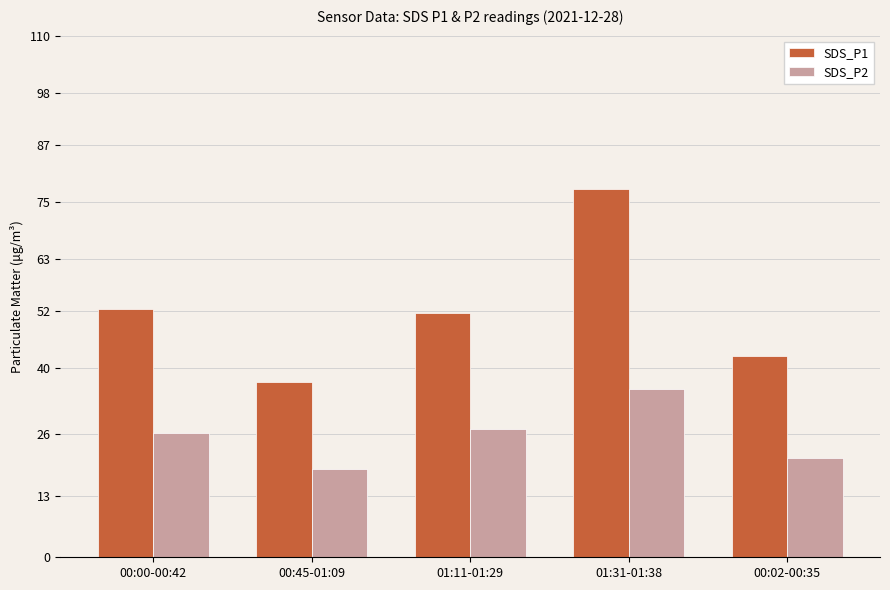

What is the sum of all SDS_P2 values?

128.2